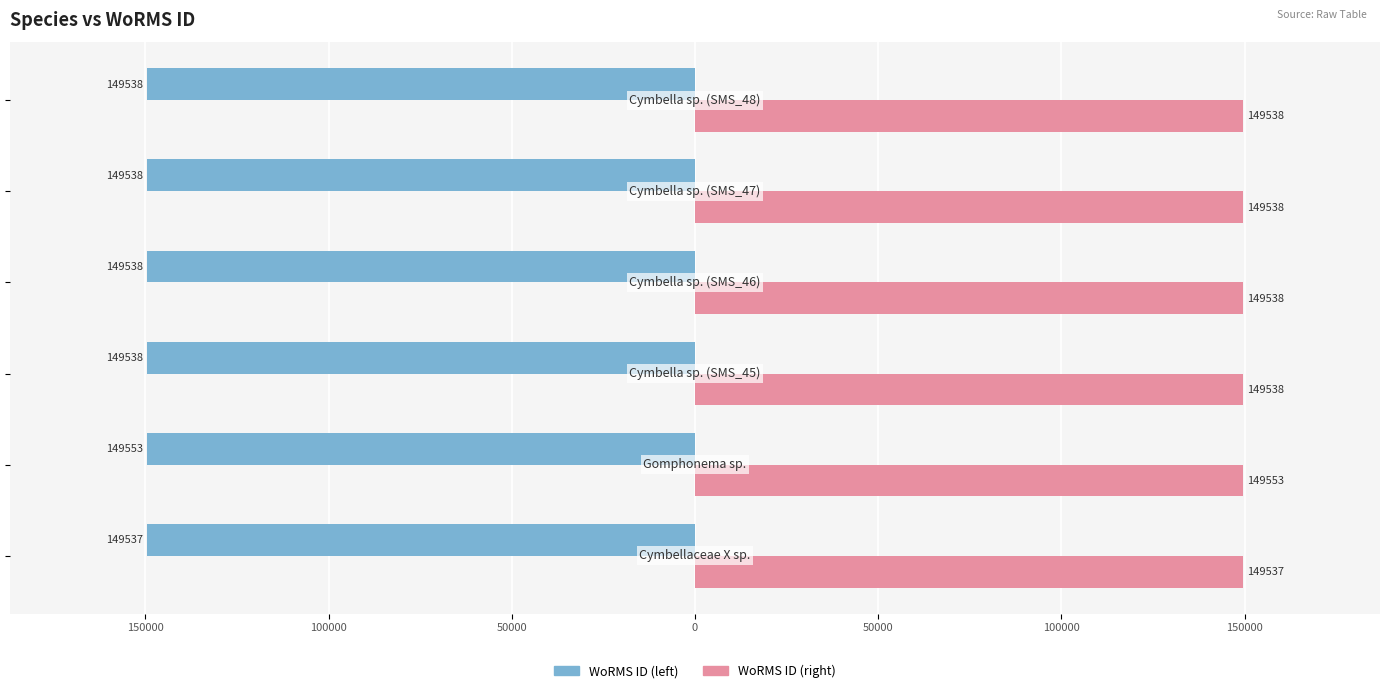

What are all the series names shown in the legend?

WoRMS ID (left), WoRMS ID (right)